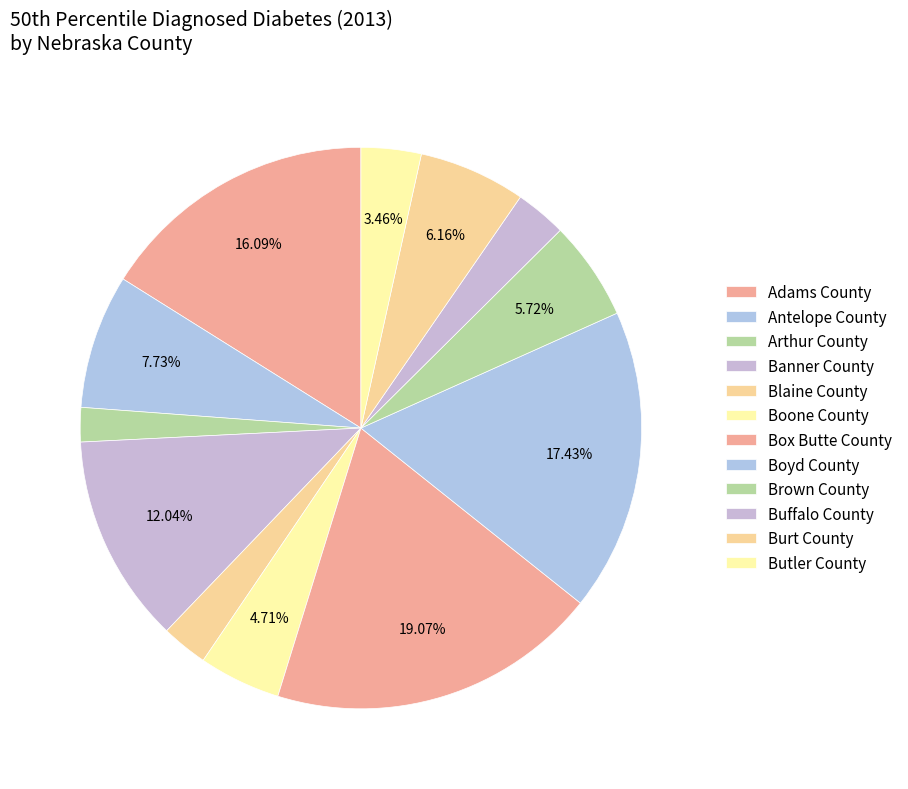

Does Adams County represent more than half of the total?

No